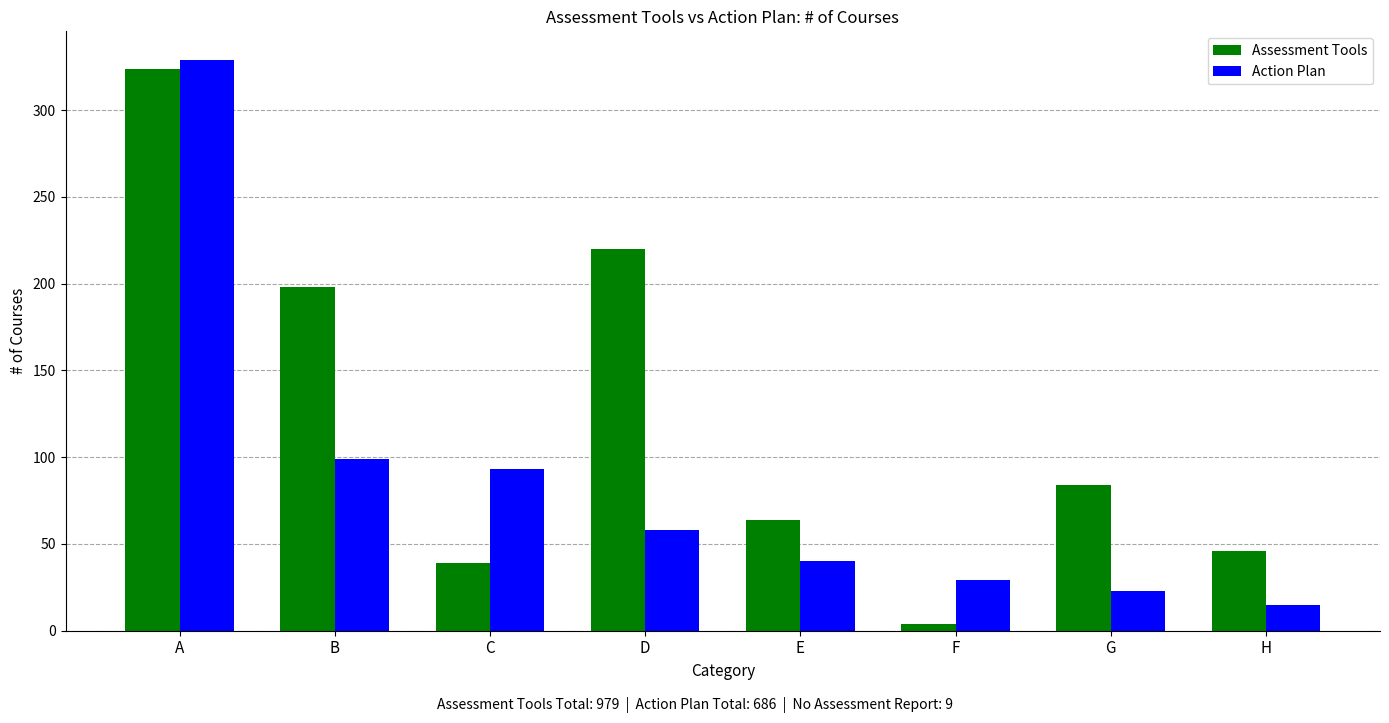

At which label does Assessment Tools first exceed 84?

A